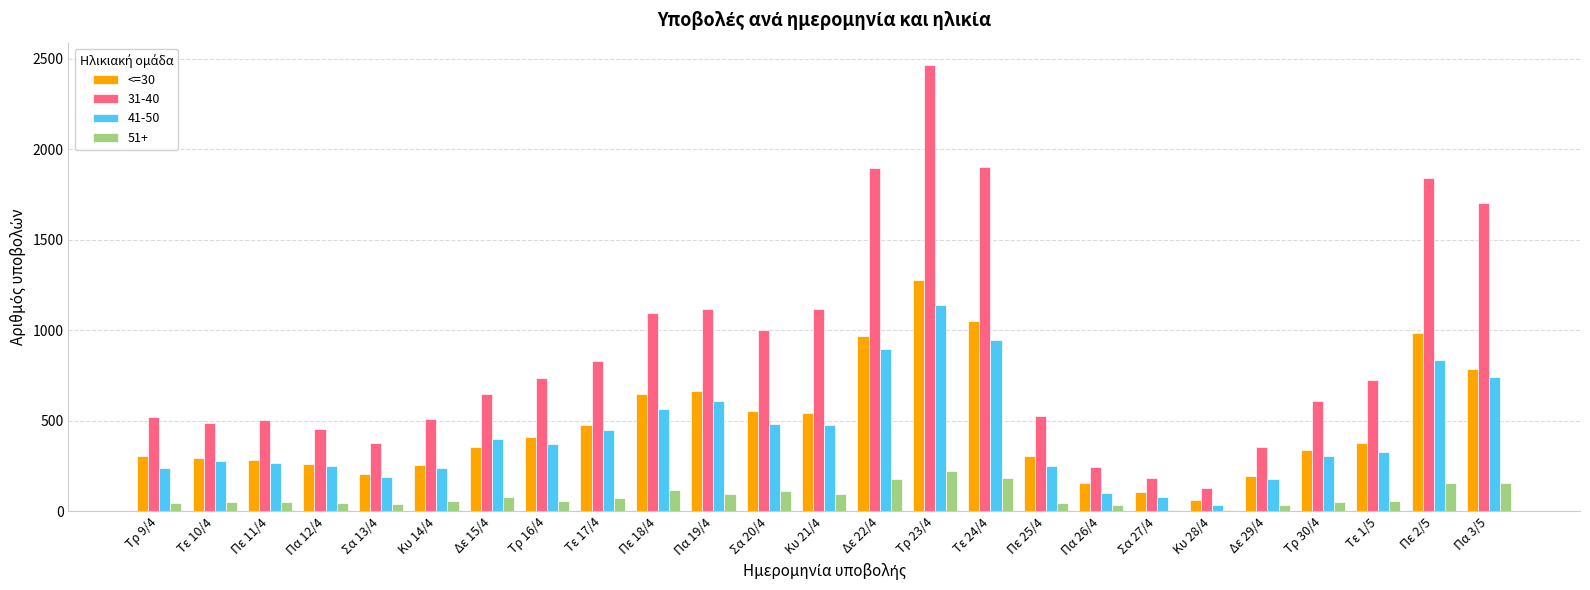

Which series has the widest spread of values?

31-40